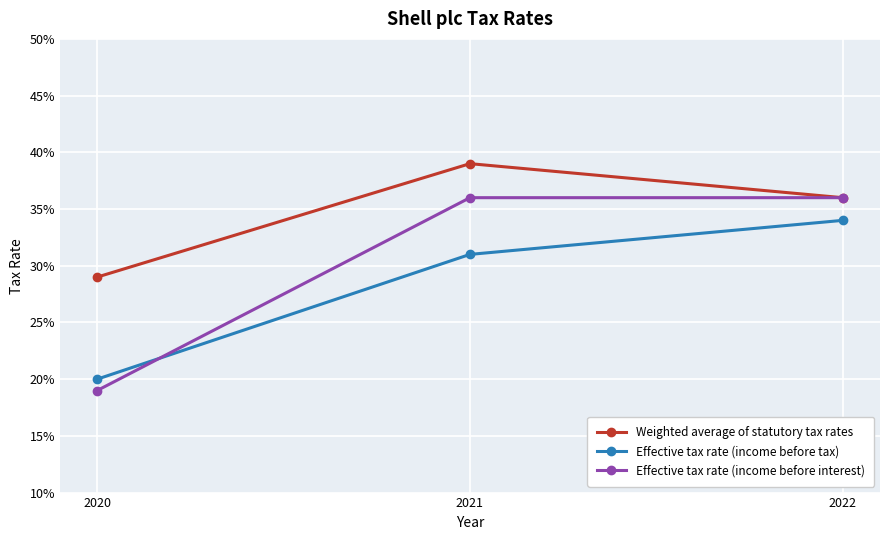

What are all the series names shown in the legend?

Weighted average of statutory tax rates, Effective tax rate (income before tax), Effective tax rate (income before interest)